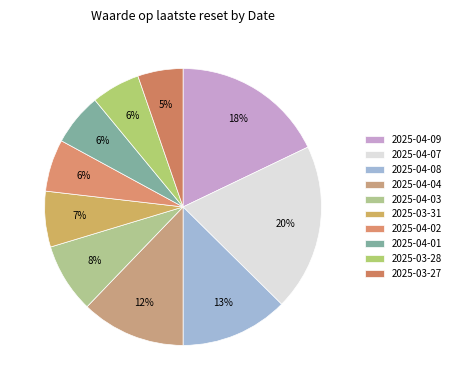

What percentage is the 2025-04-01 slice, to the nearest percent?

6%